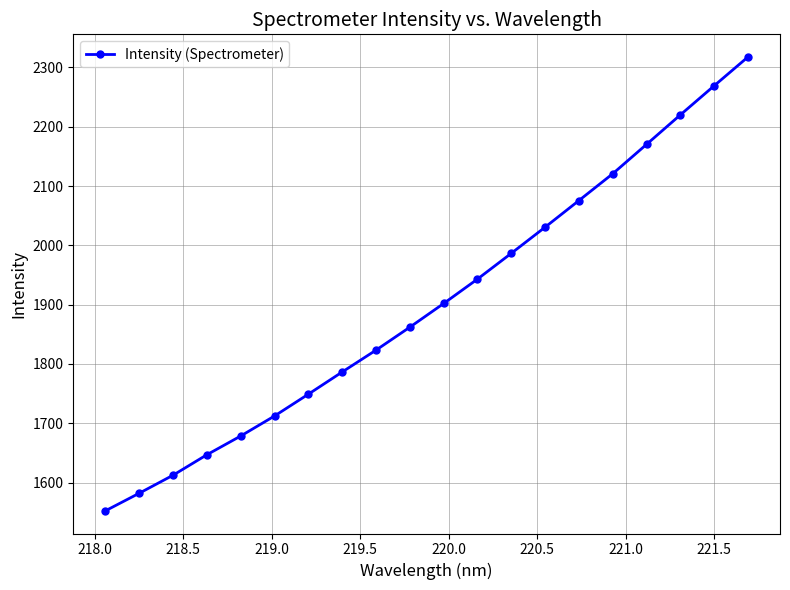

Does the chart display data point markers on the line(s)?

Yes